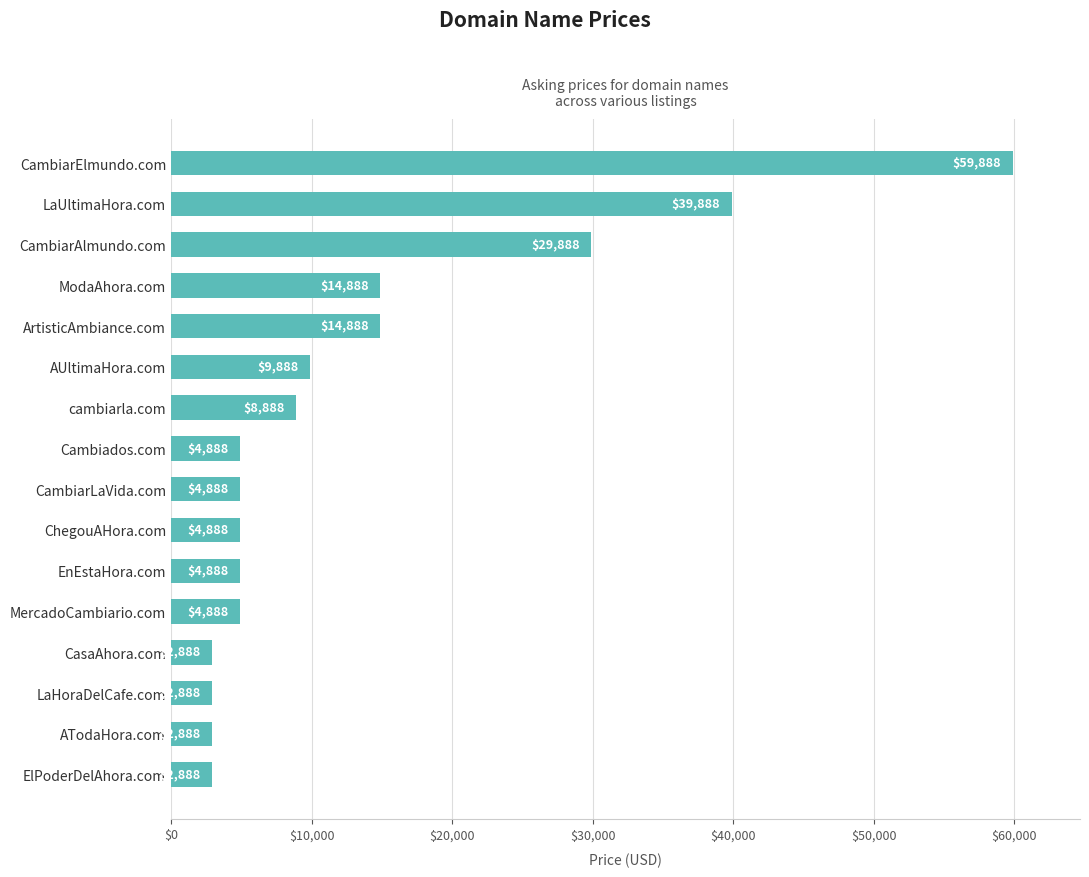

What is the minimum value shown in the chart?

2888